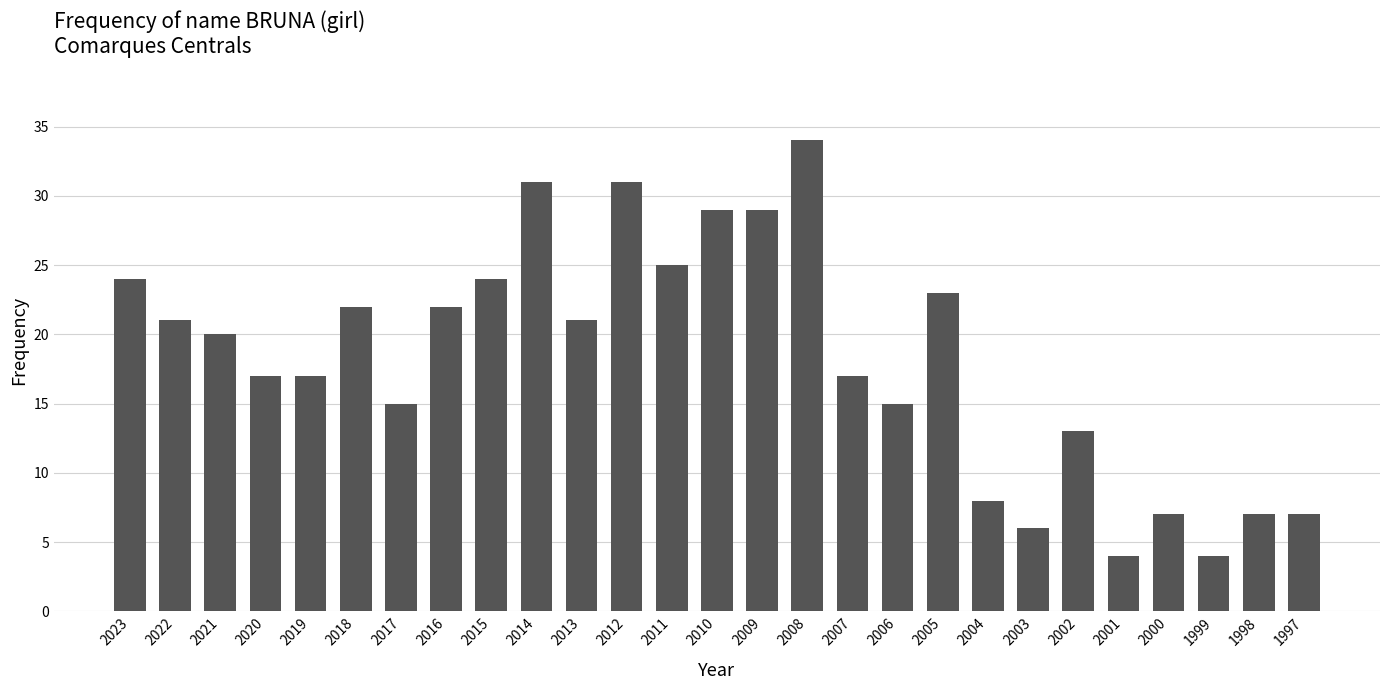

Which has a higher value, 1999 or 2019?

2019